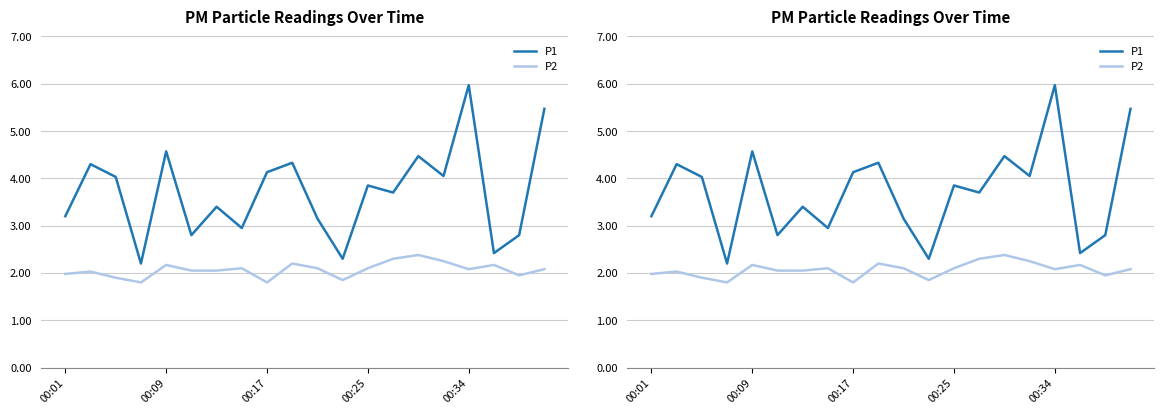

The P2 series shows 0.7 at 00:17. True or false?

False